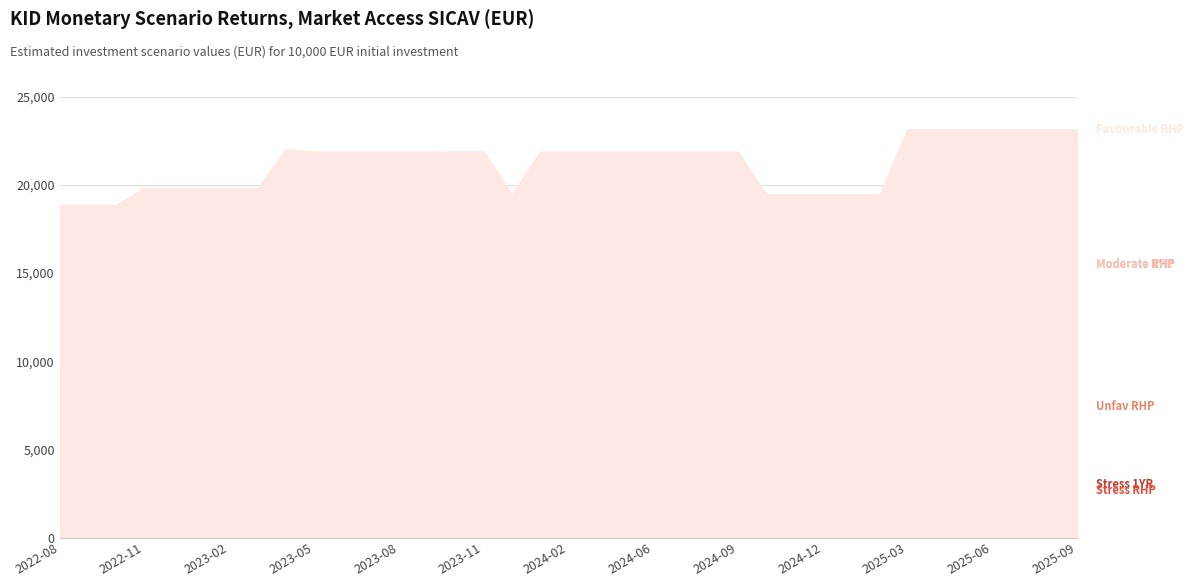

True or false: KID_Monetary Stress RHP and KID_Monetary Moderate RHP intersect in this chart.

False